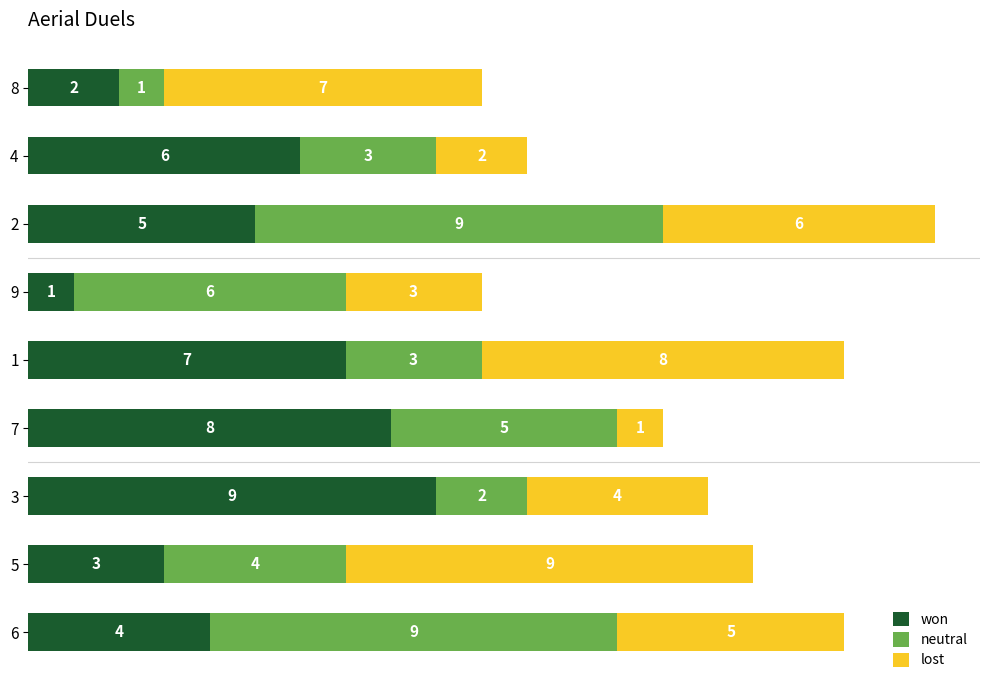

What is the difference between the maximum and minimum values in the won series?

8